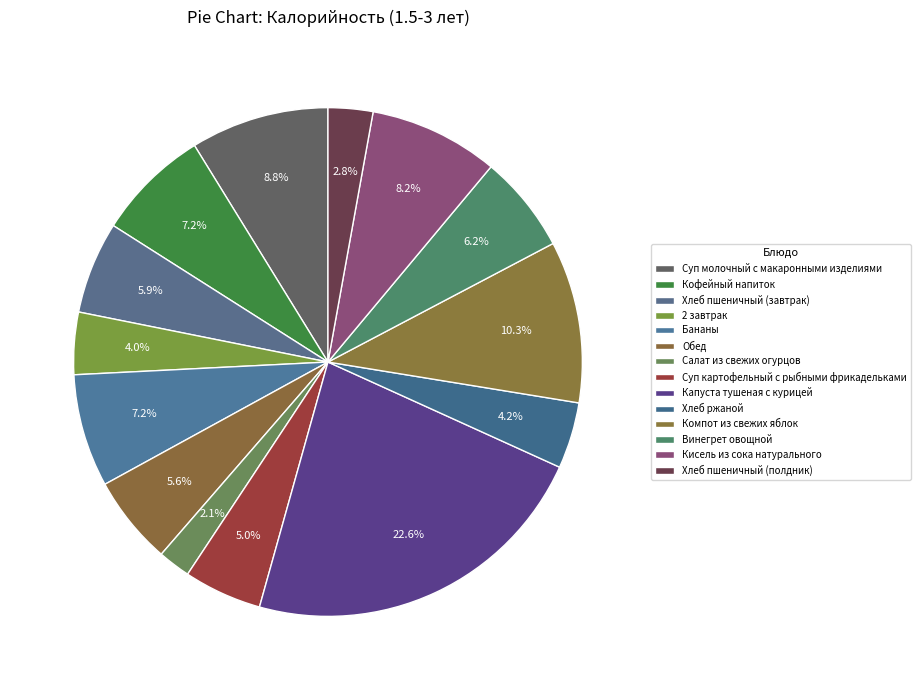

To the nearest percent, what percentage of the pie is Капуста тушеная с курицей?

23%